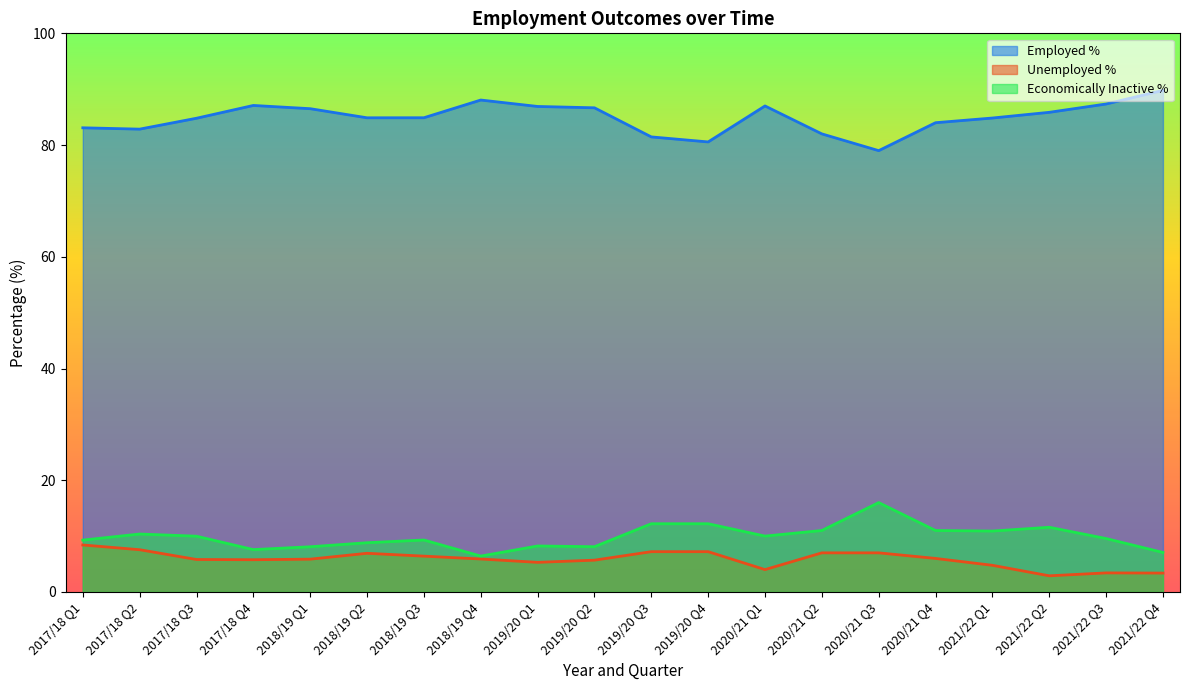

What is the value of the Economically Inactive % point at the 6th from the left?

8.8